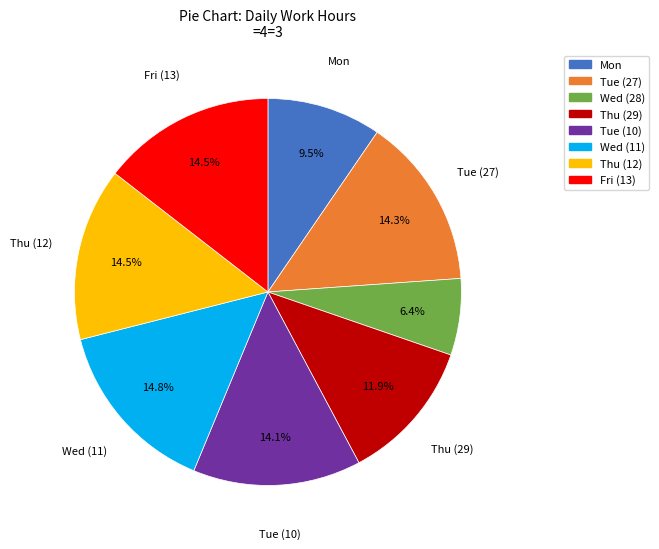

Does any single category account for the majority?

No